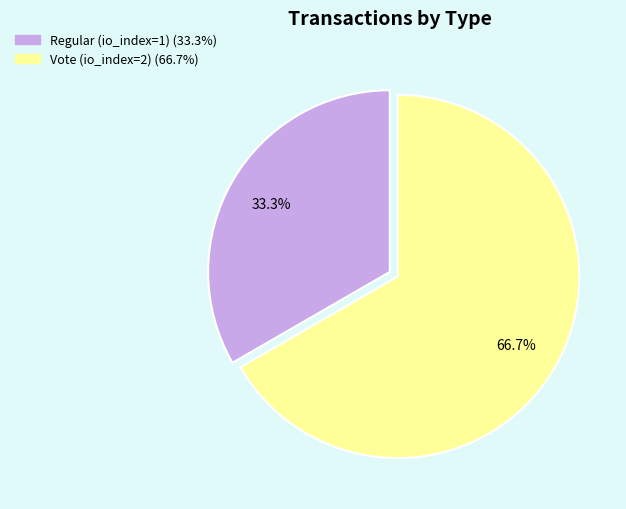

To the nearest percent, what portion does Regular (io_index=1) represent?

33%